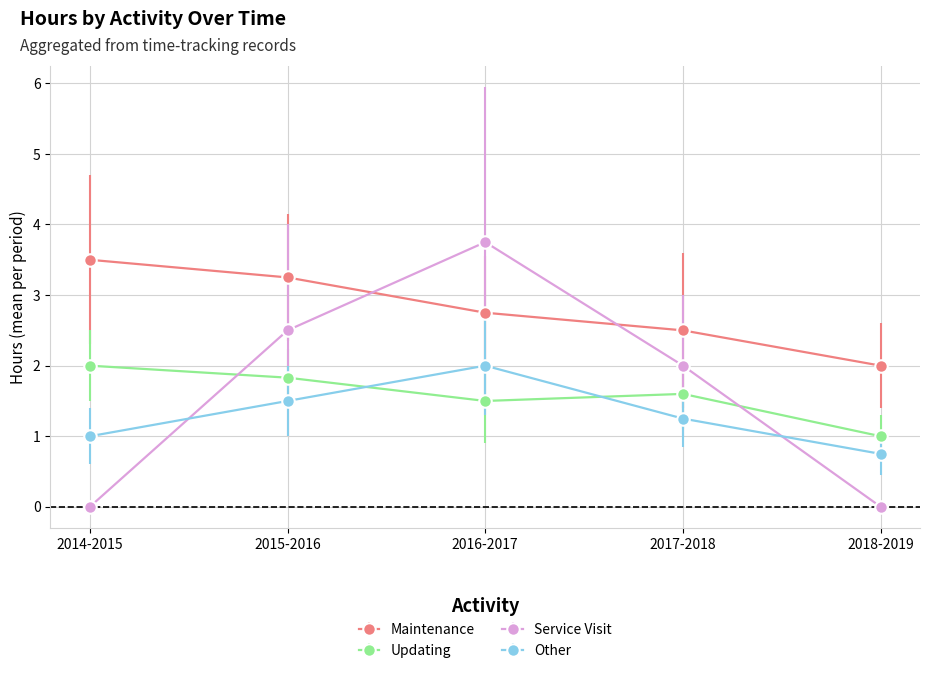

How many interior local peaks does the Other series have?

1